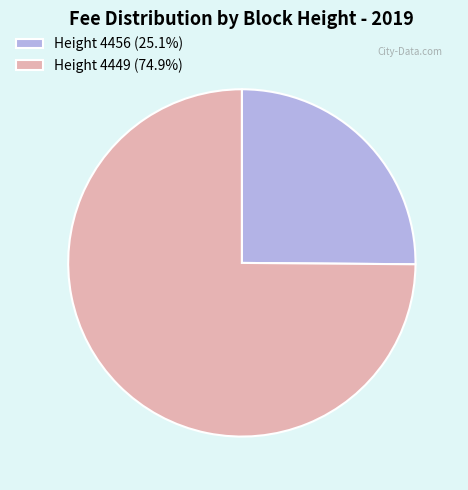

Does any single category account for the majority?

Yes